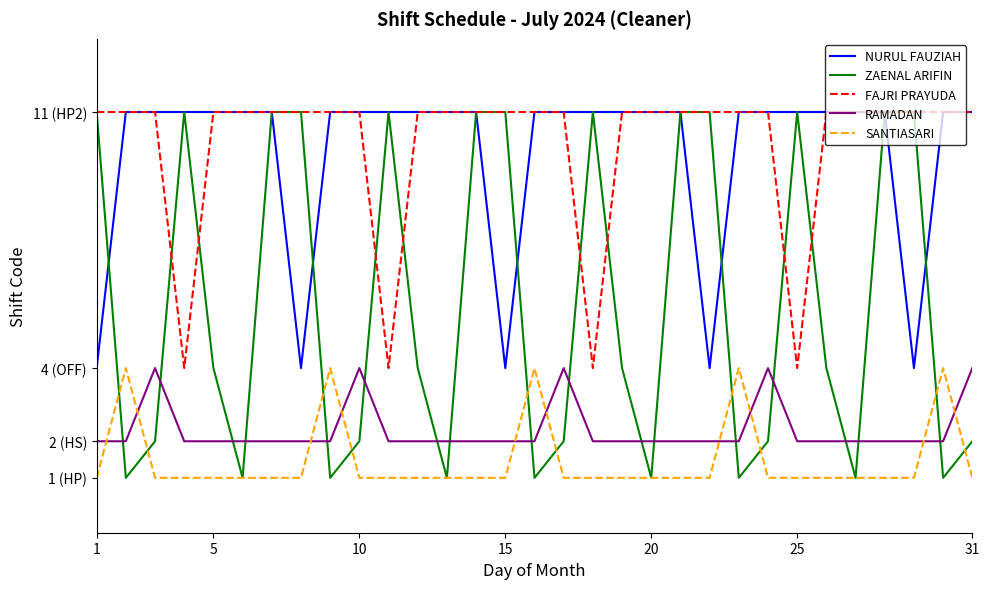

What is the sum of all ZAENAL ARIFIN values?

178